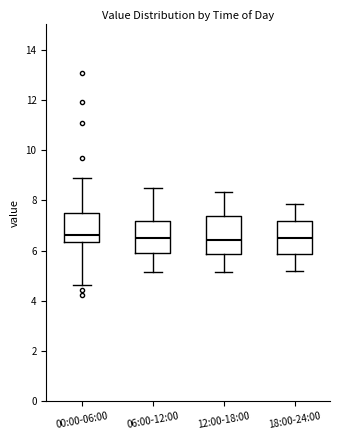

Reading left to right, read every box against the y-axis: the position of its median line, the range the box covers, and the ends of its whiskers. The values are not printed on the chart, so give them approximately, as read against the axis.

00:00-06:00: median 6.6, box 6.4 to 7.4, whiskers 4.6 to 8.8
06:00-12:00: median 6.4, box 5.8 to 7.2, whiskers 5.2 to 8.4
12:00-18:00: median 6.4, box 5.8 to 7.4, whiskers 5.2 to 8.4
18:00-24:00: median 6.4, box 5.8 to 7.2, whiskers 5.2 to 7.8